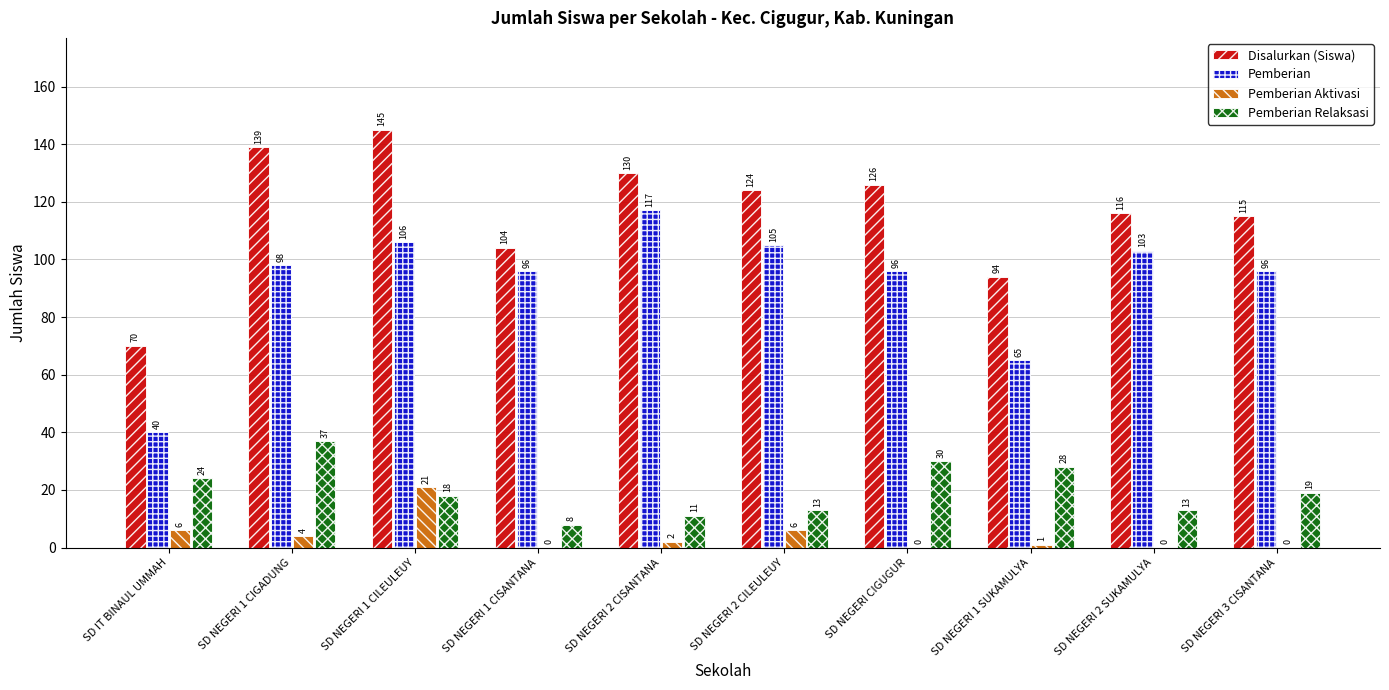

At which category does the chart reach its peak across all series?

SD NEGERI 1 CILEULEUY